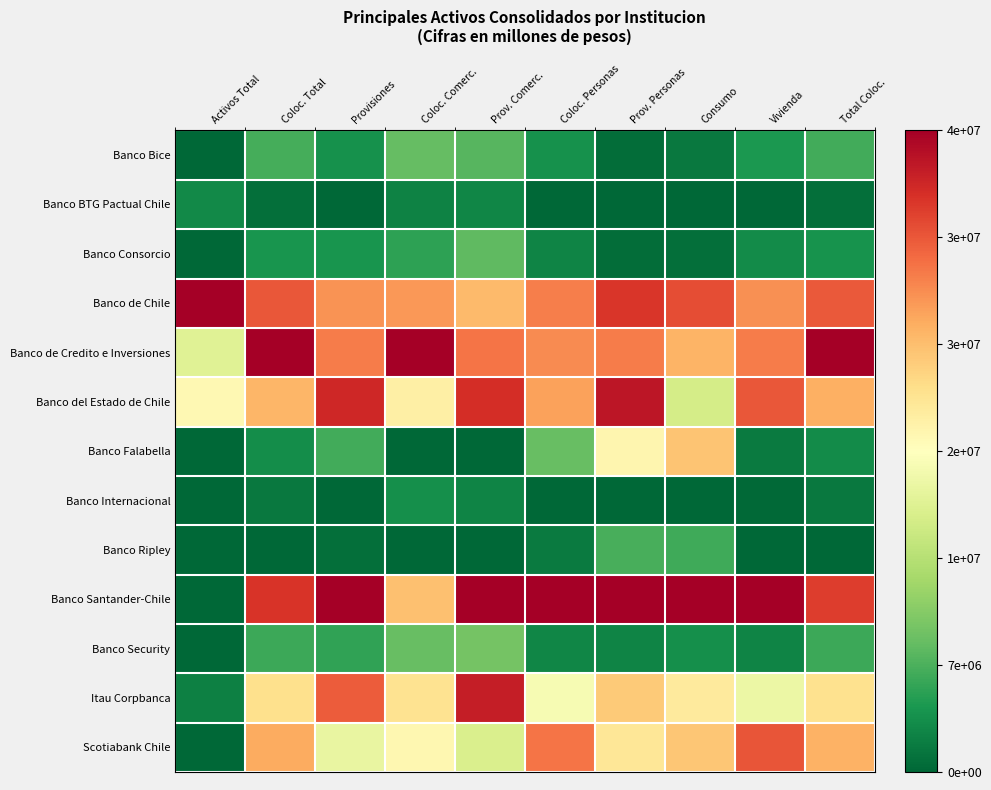

Reading left to right, transcribe all the data shown in this chart.

Banco Bice: Activos Total=0.0	Coloc. Total=0.2	Provisiones=0.1	Coloc. Comerc.=0.2	Prov. Comerc.=0.2	Coloc. Personas=0.1	Prov. Personas=0.0	Consumo=0.0	Vivienda=0.1	Total Coloc.=0.2
Banco BTG Pactual Chile: Activos Total=0.1	Coloc. Total=0.0	Provisiones=0.0	Coloc. Comerc.=0.1	Prov. Comerc.=0.1	Coloc. Personas=0.0	Prov. Personas=0.0	Consumo=0.0	Vivienda=0.0	Total Coloc.=0.0
Banco Consorcio: Activos Total=0.0	Coloc. Total=0.1	Provisiones=0.1	Coloc. Comerc.=0.1	Prov. Comerc.=0.2	Coloc. Personas=0.1	Prov. Personas=0.0	Consumo=0.0	Vivienda=0.1	Total Coloc.=0.1
Banco de Chile: Activos Total=1.0	Coloc. Total=0.8	Provisiones=0.7	Coloc. Comerc.=0.7	Prov. Comerc.=0.7	Coloc. Personas=0.8	Prov. Personas=0.9	Consumo=0.8	Vivienda=0.7	Total Coloc.=0.8
Banco de Credito e Inversiones: Activos Total=0.4	Coloc. Total=1.0	Provisiones=0.8	Coloc. Comerc.=1.0	Prov. Comerc.=0.8	Coloc. Personas=0.8	Prov. Personas=0.8	Consumo=0.7	Vivienda=0.8	Total Coloc.=1.0
Banco del Estado de Chile: Activos Total=0.5	Coloc. Total=0.7	Provisiones=0.9	Coloc. Comerc.=0.5	Prov. Comerc.=0.9	Coloc. Personas=0.7	Prov. Personas=0.9	Consumo=0.4	Vivienda=0.8	Total Coloc.=0.7
Banco Falabella: Activos Total=0.0	Coloc. Total=0.1	Provisiones=0.2	Coloc. Comerc.=0.0	Prov. Comerc.=0.0	Coloc. Personas=0.2	Prov. Personas=0.5	Consumo=0.7	Vivienda=0.0	Total Coloc.=0.1
Banco Internacional: Activos Total=0.0	Coloc. Total=0.0	Provisiones=0.0	Coloc. Comerc.=0.1	Prov. Comerc.=0.1	Coloc. Personas=0.0	Prov. Personas=0.0	Consumo=0.0	Vivienda=0.0	Total Coloc.=0.0
Banco Ripley: Activos Total=0.0	Coloc. Total=0.0	Provisiones=0.0	Coloc. Comerc.=0.0	Prov. Comerc.=0.0	Coloc. Personas=0.0	Prov. Personas=0.2	Consumo=0.2	Vivienda=0.0	Total Coloc.=0.0
Banco Santander-Chile: Activos Total=0.0	Coloc. Total=0.9	Provisiones=1.0	Coloc. Comerc.=0.7	Prov. Comerc.=1.0	Coloc. Personas=1.0	Prov. Personas=1.0	Consumo=1.0	Vivienda=1.0	Total Coloc.=0.9
Banco Security: Activos Total=0.0	Coloc. Total=0.1	Provisiones=0.1	Coloc. Comerc.=0.2	Prov. Comerc.=0.2	Coloc. Personas=0.1	Prov. Personas=0.1	Consumo=0.1	Vivienda=0.1	Total Coloc.=0.1
Itau Corpbanca: Activos Total=0.1	Coloc. Total=0.6	Provisiones=0.8	Coloc. Comerc.=0.6	Prov. Comerc.=0.9	Coloc. Personas=0.5	Prov. Personas=0.6	Consumo=0.6	Vivienda=0.4	Total Coloc.=0.6
Scotiabank Chile: Activos Total=0.0	Coloc. Total=0.7	Provisiones=0.4	Coloc. Comerc.=0.5	Prov. Comerc.=0.4	Coloc. Personas=0.8	Prov. Personas=0.6	Consumo=0.6	Vivienda=0.8	Total Coloc.=0.7